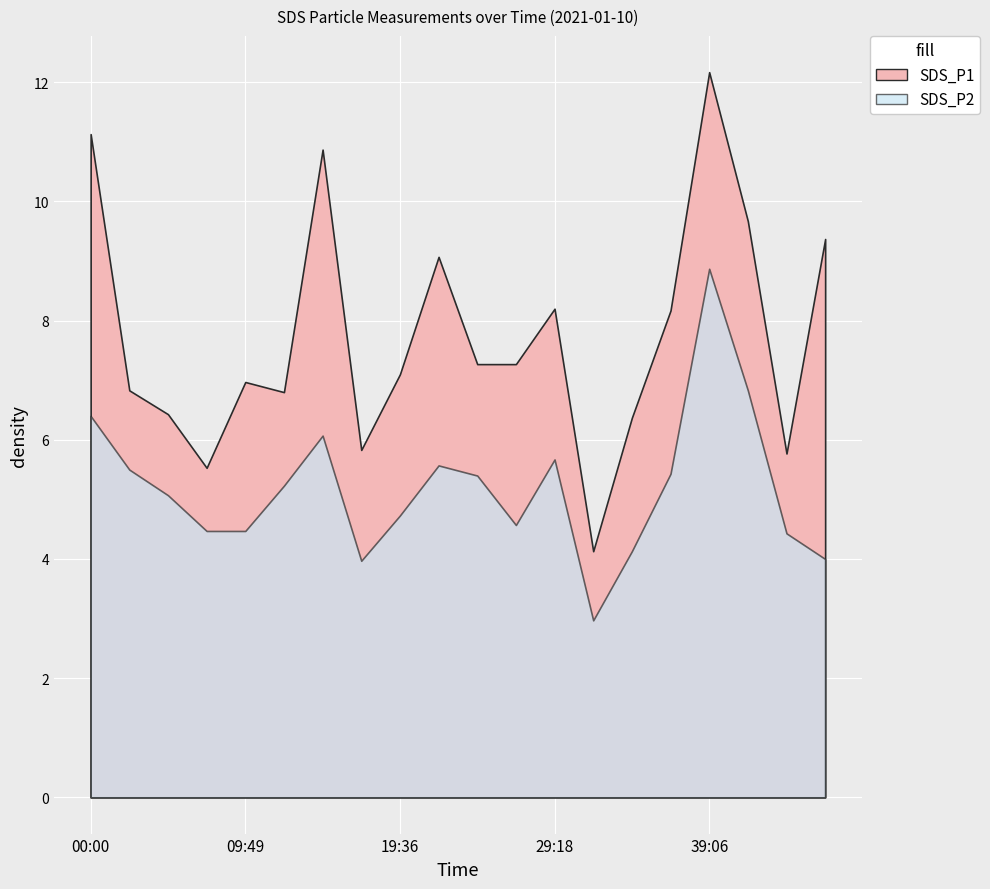

What is the spread (max minus min) of values at 22:02?

3.5